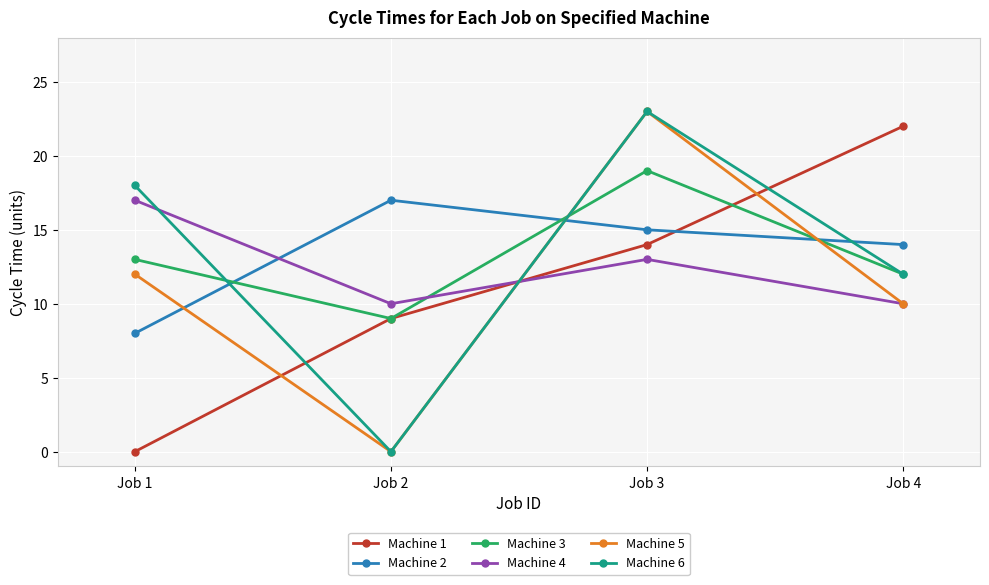

Where is Machine 3 nearest to the value 14?

Job 1